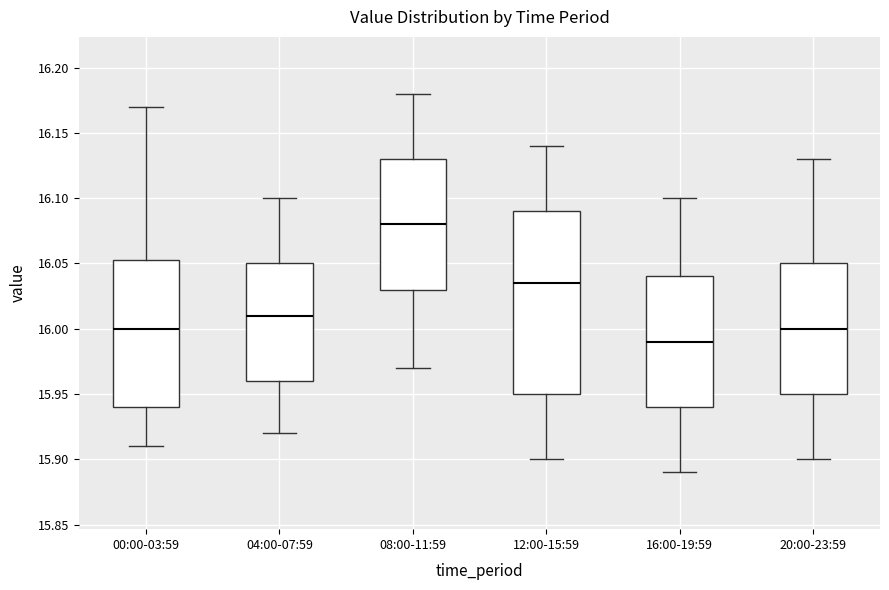

Where does the upper whisker of the box for 16:00-19:59 end on the y-axis? The values are not printed on the chart, so give them approximately, as read against the axis.

16.100